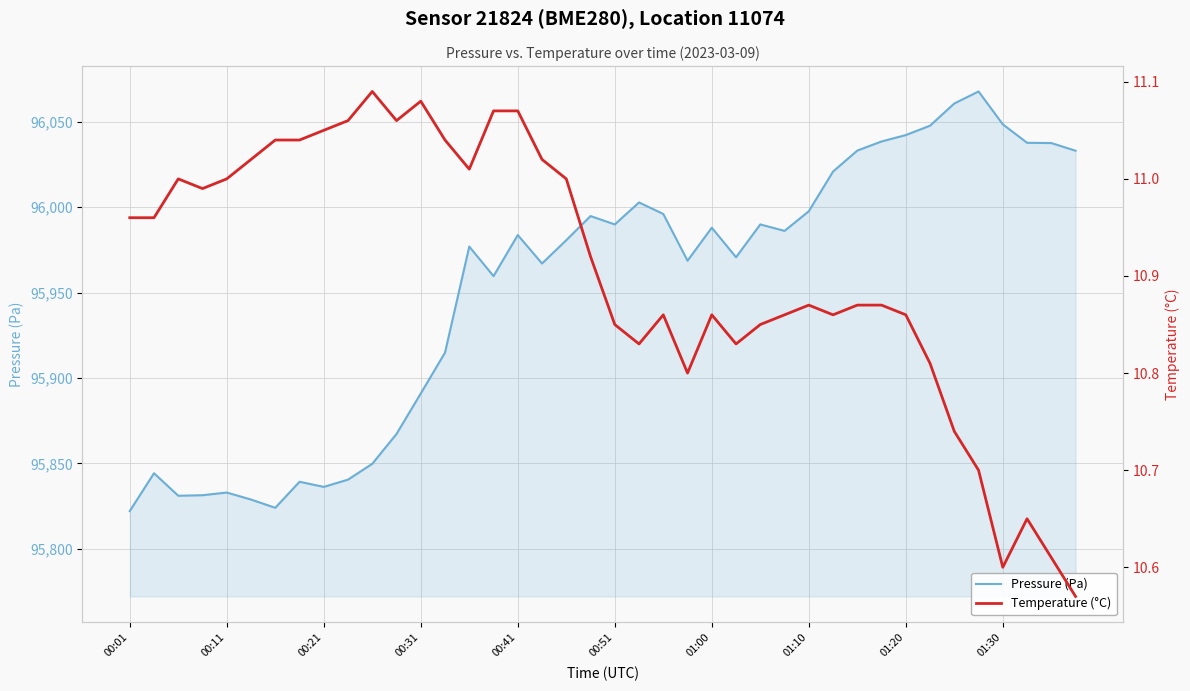

True or false: Pressure (Pa) has a value of 23549.1 at 00:01.

False